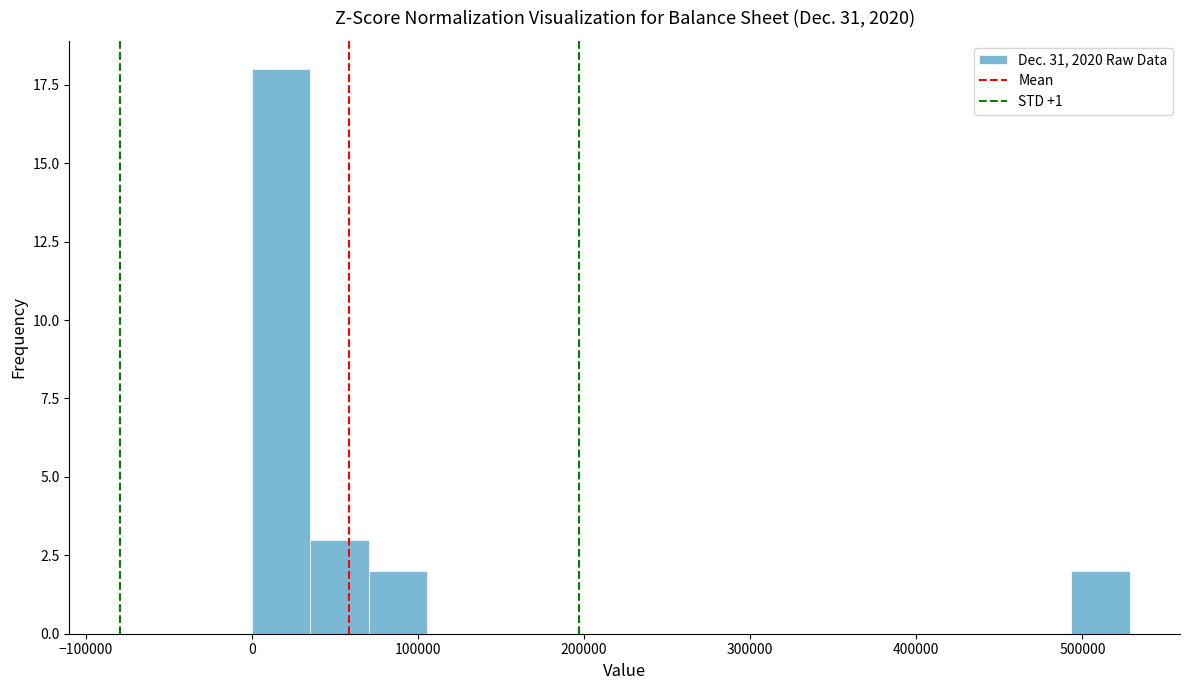

Around what value on the x-axis is the tallest bar? Give the approximate position of its centre, as read against the axis.

20000